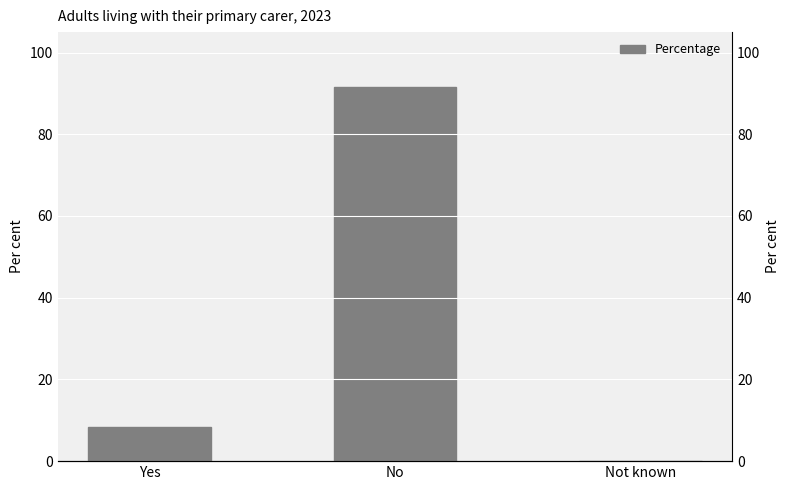

How many bars are there in total?

3